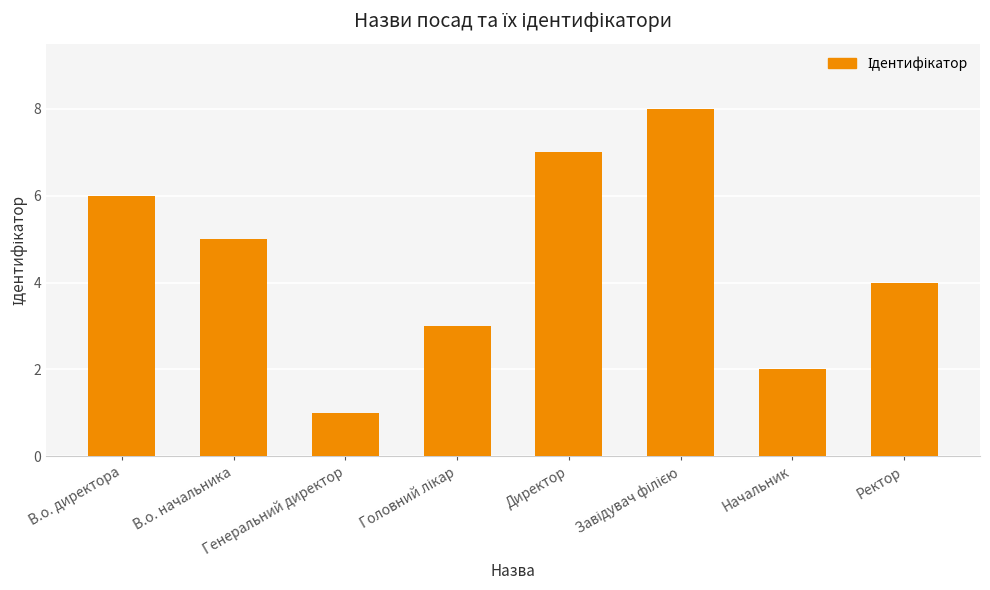

How many values are below 5?

4